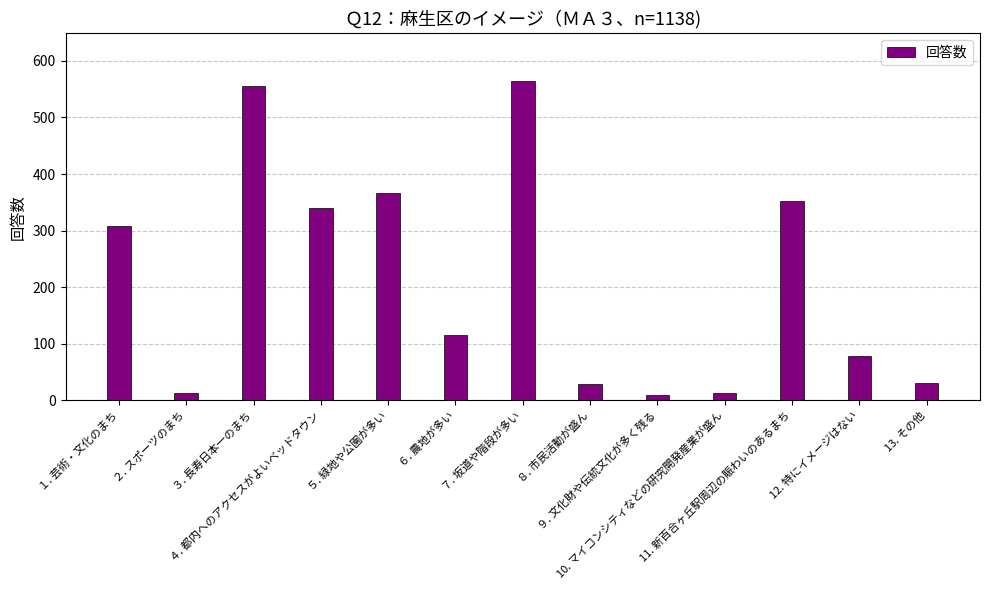

Between １. 芸術・文化のまち and ９. 文化財や伝統文化が多く残る, which is larger?

１. 芸術・文化のまち